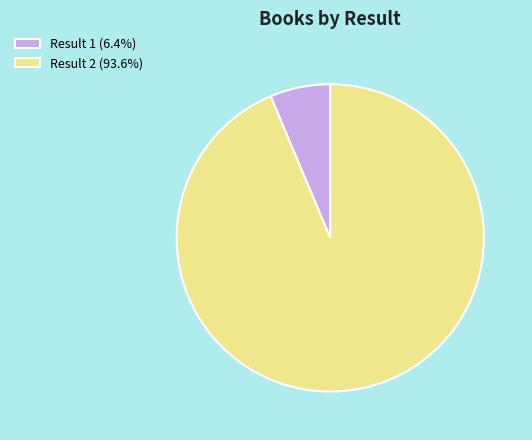

Do Result 1 (6.4%) and Result 2 (93.6%) together represent more than half of the pie?

Yes